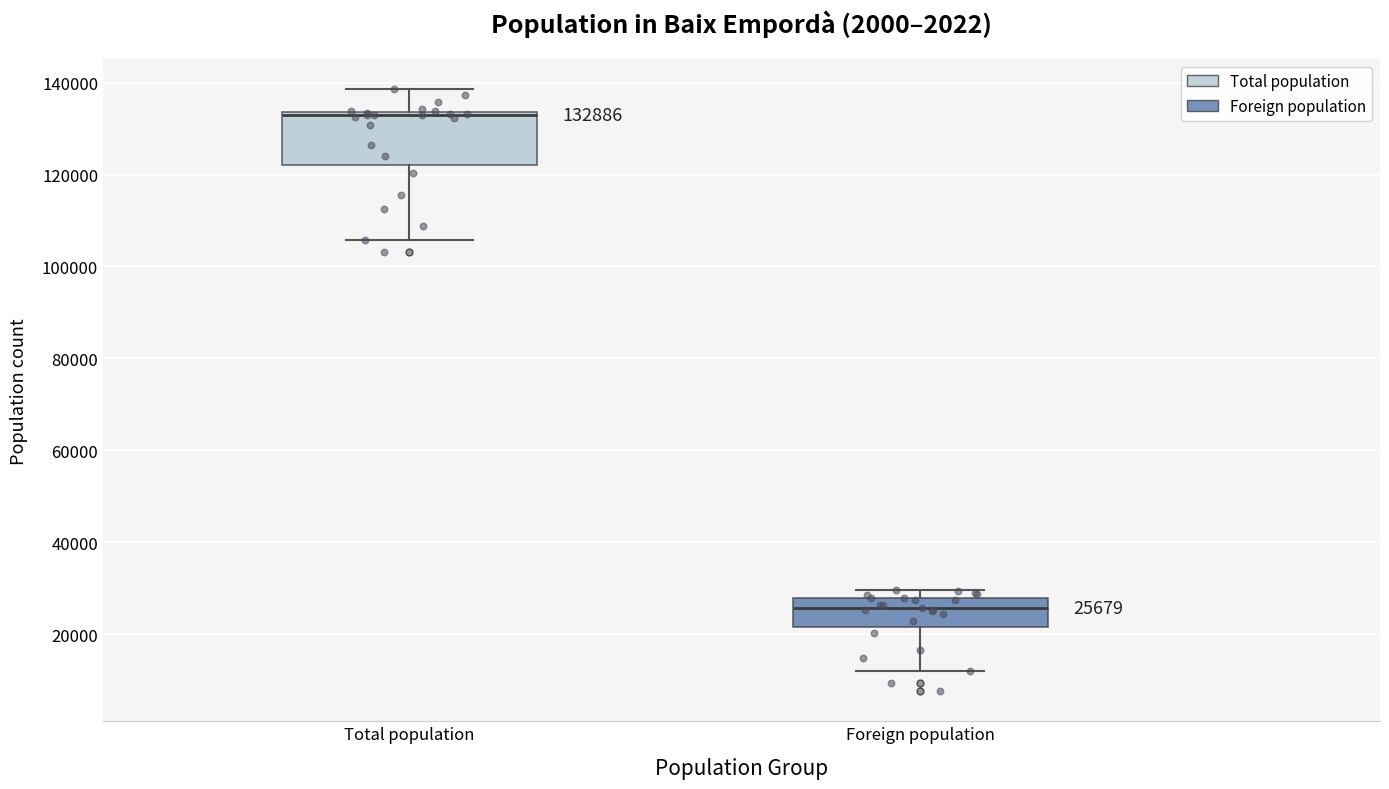

Which box has the lowest median line?

Foreign population